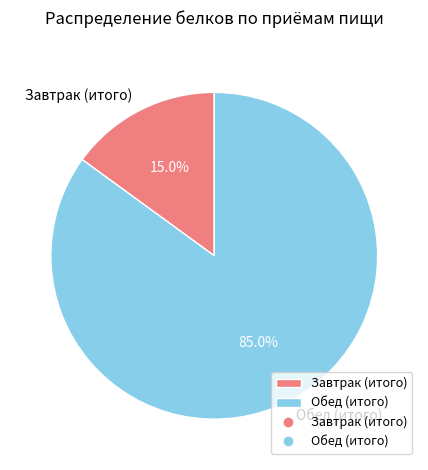

What percentage is the Обед (итого) slice, to the nearest percent?

85%